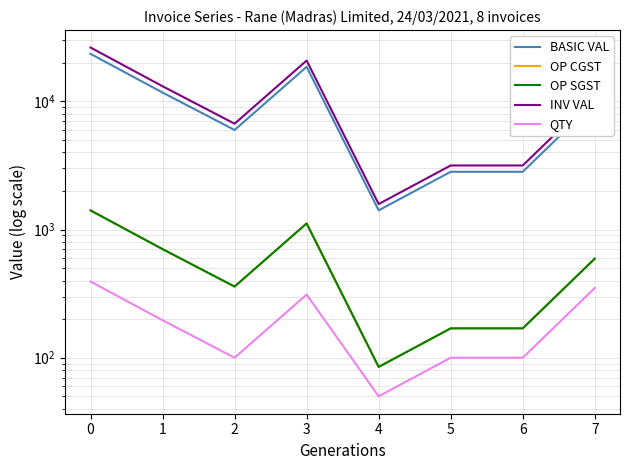

At which category does the chart reach its minimum across all series?

4